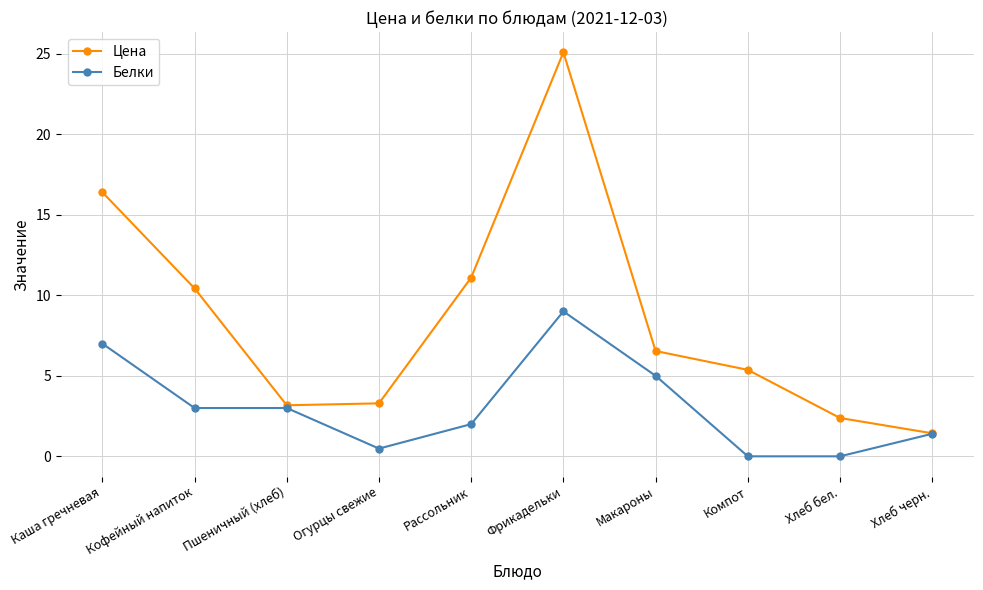

At which category is the sum across all series the highest?

Фрикадельки